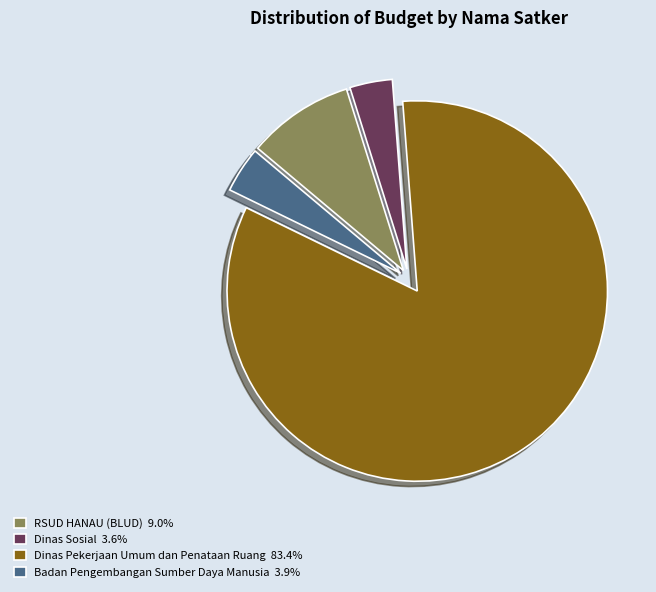

What is the ratio of the value at RSUD HANAU (BLUD) to the value at Dinas Sosial?

2.5